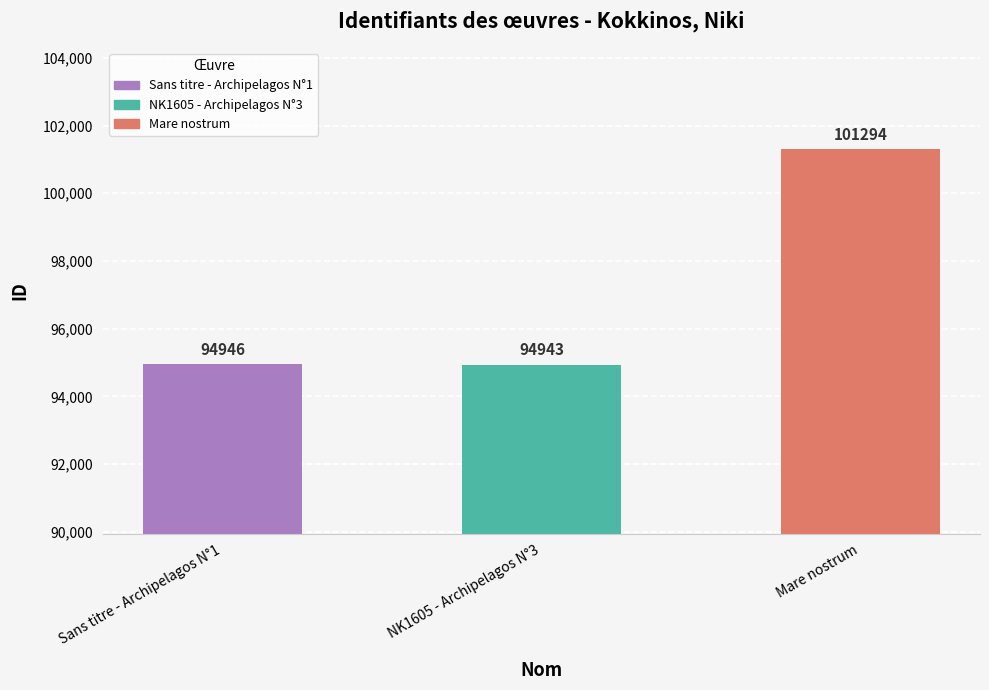

What is the label of the 3rd bar from the right?

Sans titre - Archipelagos N°1